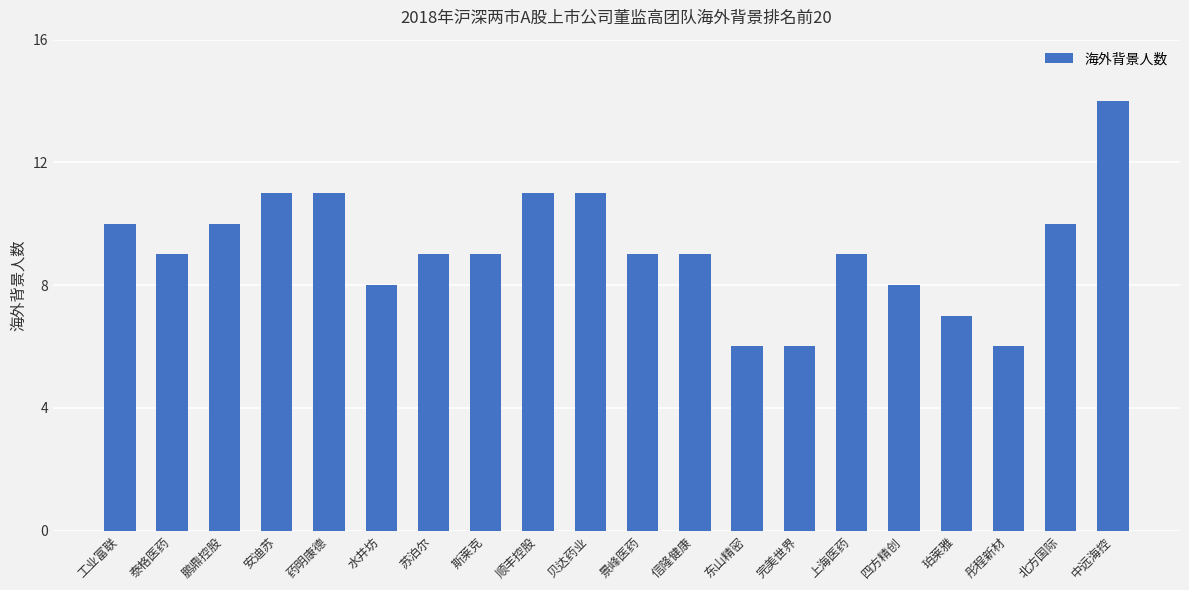

How many values are between 8 and 11?

15